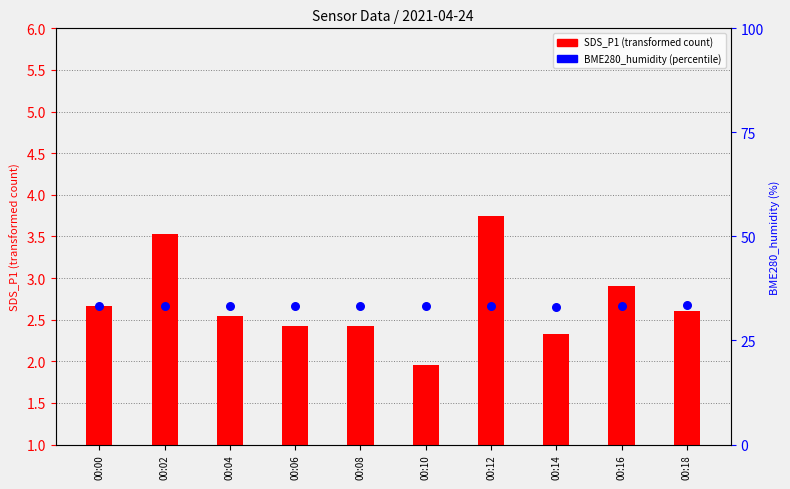

At how many categories does at least one series exceed 15?

10